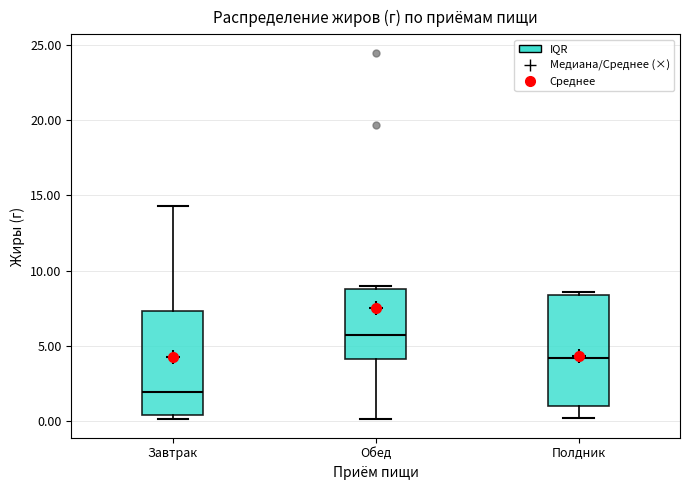

Reading left to right, transcribe this box plot: for each box, give where its median line is, the range the box spans, and where its two whiskers end, as read against the y-axis. The values are not printed on the chart, so give them approximately, as read against the axis.

Завтрак: median 2.0, box 0.5 to 7.5, whiskers 0.0 to 14.5
Обед: median 5.5, box 4.0 to 9.0, whiskers 0.0 to 9.0 (just above the box's upper edge)
Полдник: median 4.0, box 1.0 to 8.5, whiskers 0.0 to 8.5 (just above the box's upper edge)